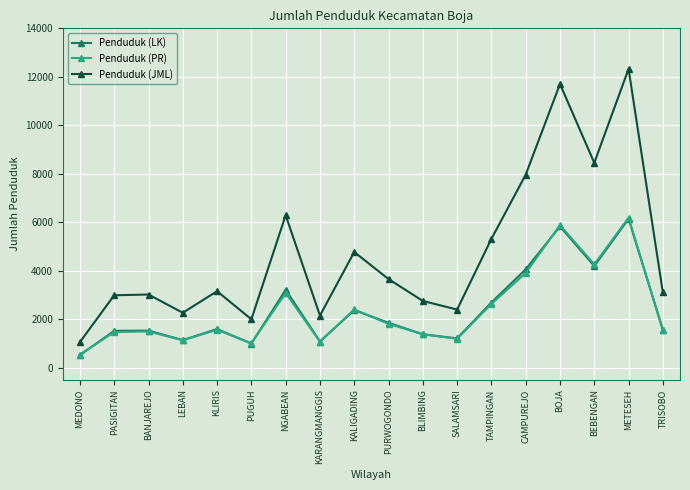

Count the number of data series in this chart.

3